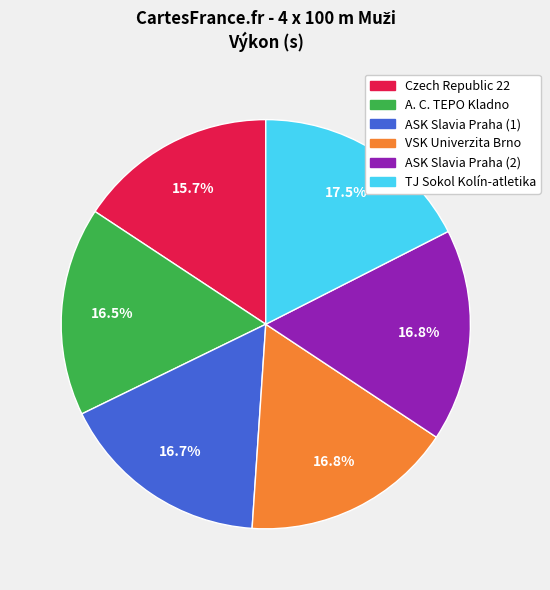

Does Czech Republic 22 represent more than half of the total?

No